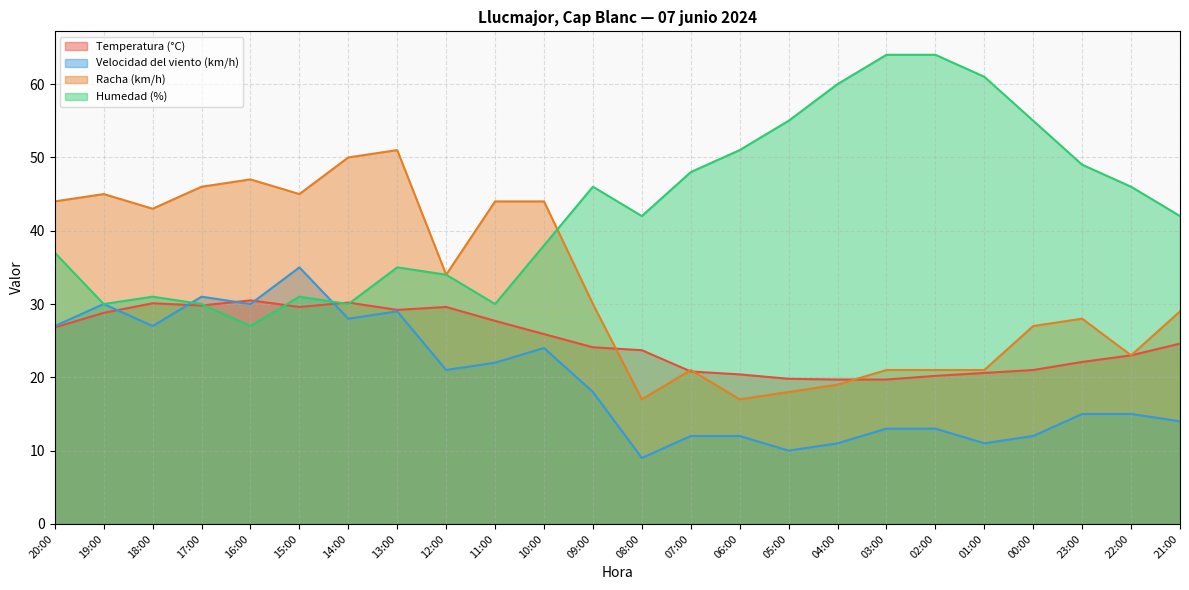

List the labels in order of Temperatura (°C) value, largest first.

16:00, 14:00, 18:00, 17:00, 15:00, 12:00, 13:00, 19:00, 11:00, 20:00, 10:00, 21:00, 09:00, 08:00, 22:00, 23:00, 00:00, 07:00, 01:00, 06:00, 02:00, 05:00, 04:00, 03:00